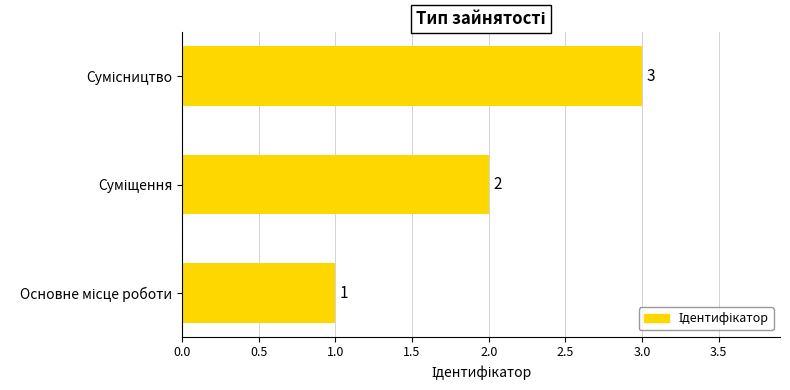

How many series are shown in this chart?

1